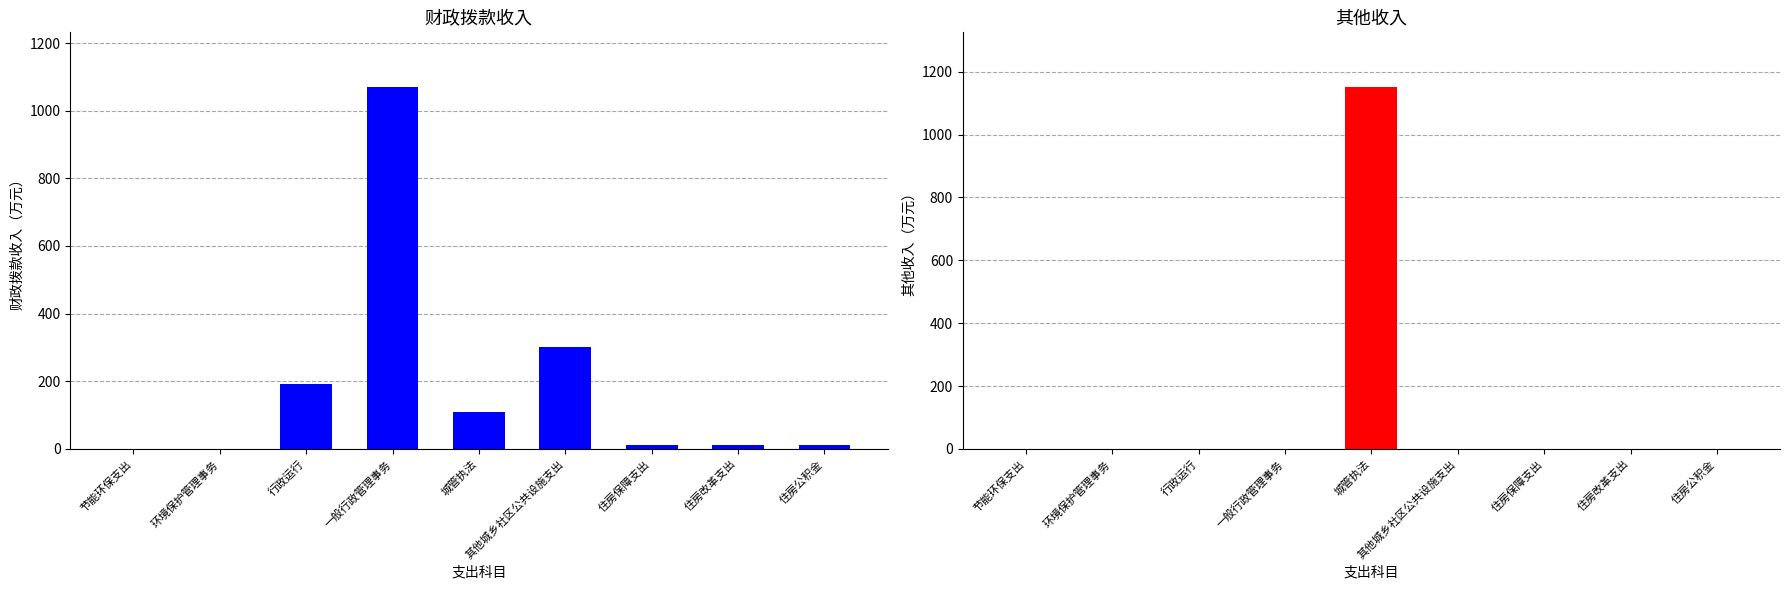

What is the difference between the highest and lowest values at 城管执法?

1042.8